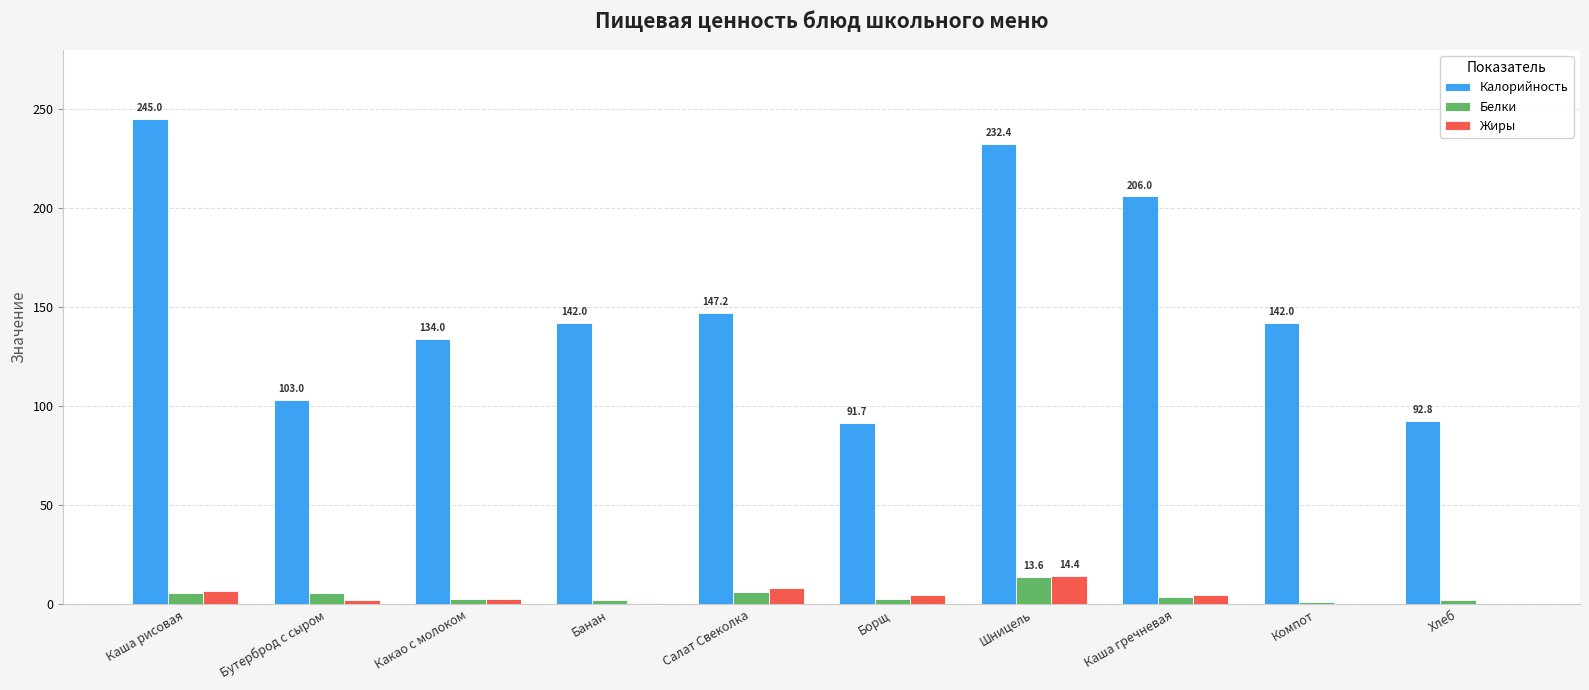

Which series has the largest total across all categories?

Калорийность